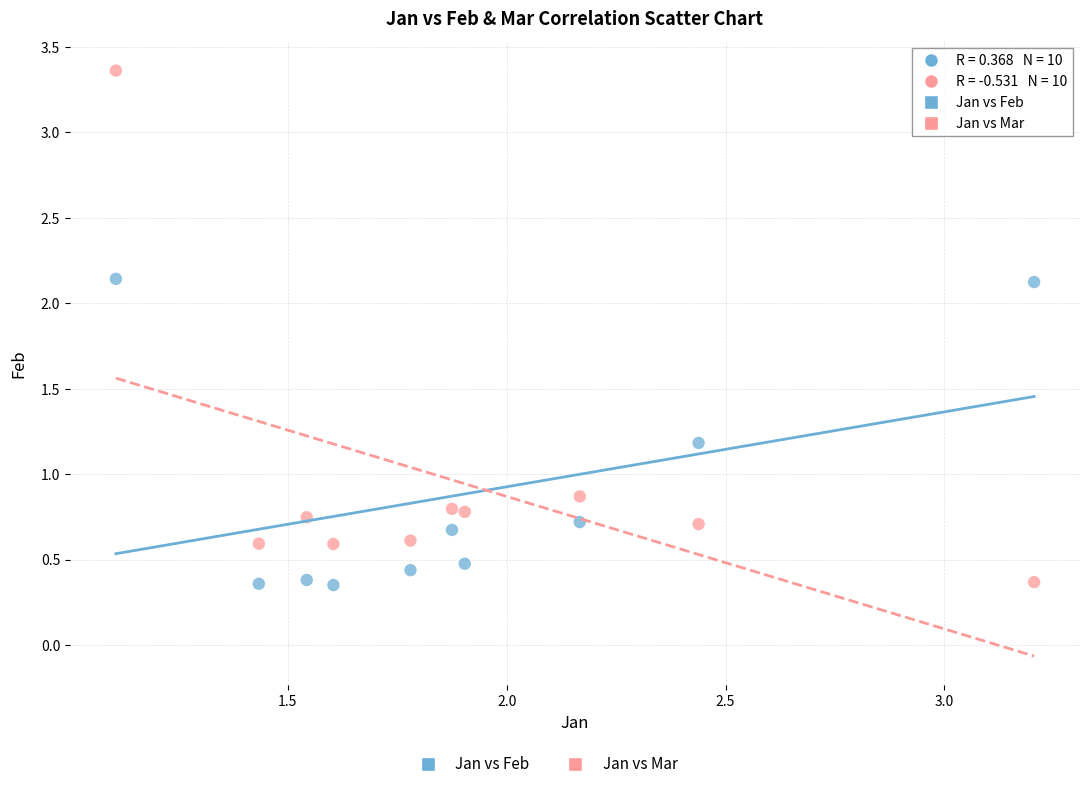

Which series has the largest Y range (max minus min)?

Jan vs Mar